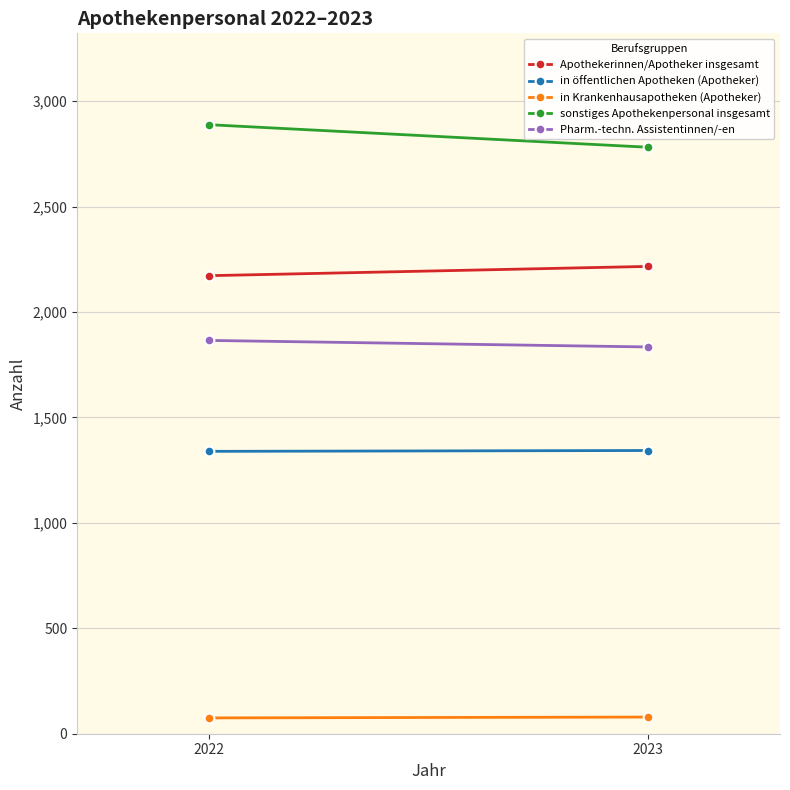

Is this an area chart (filled region under the line)?

No